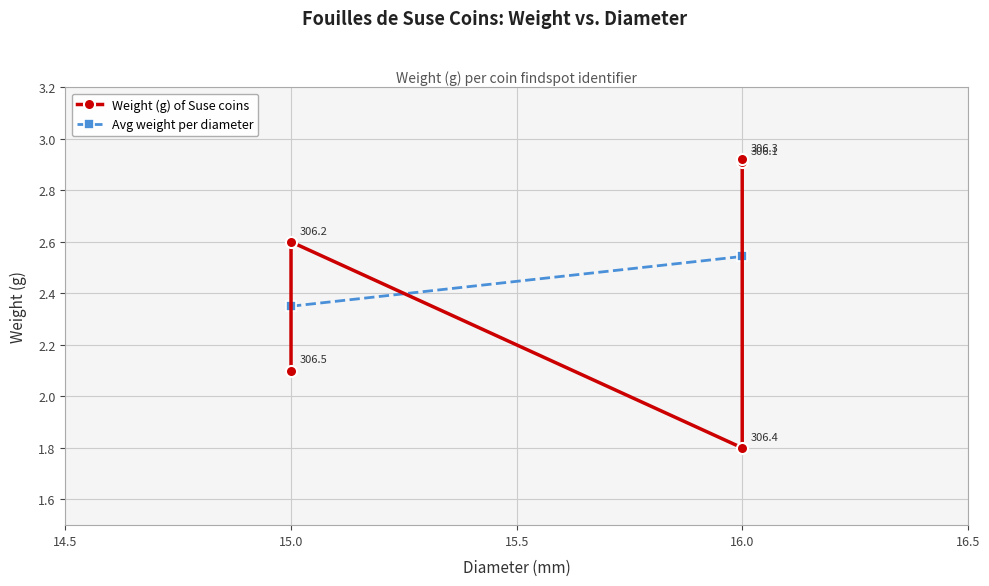

What is the ratio of the value at 306.2 to the value at 306.5?

1.2